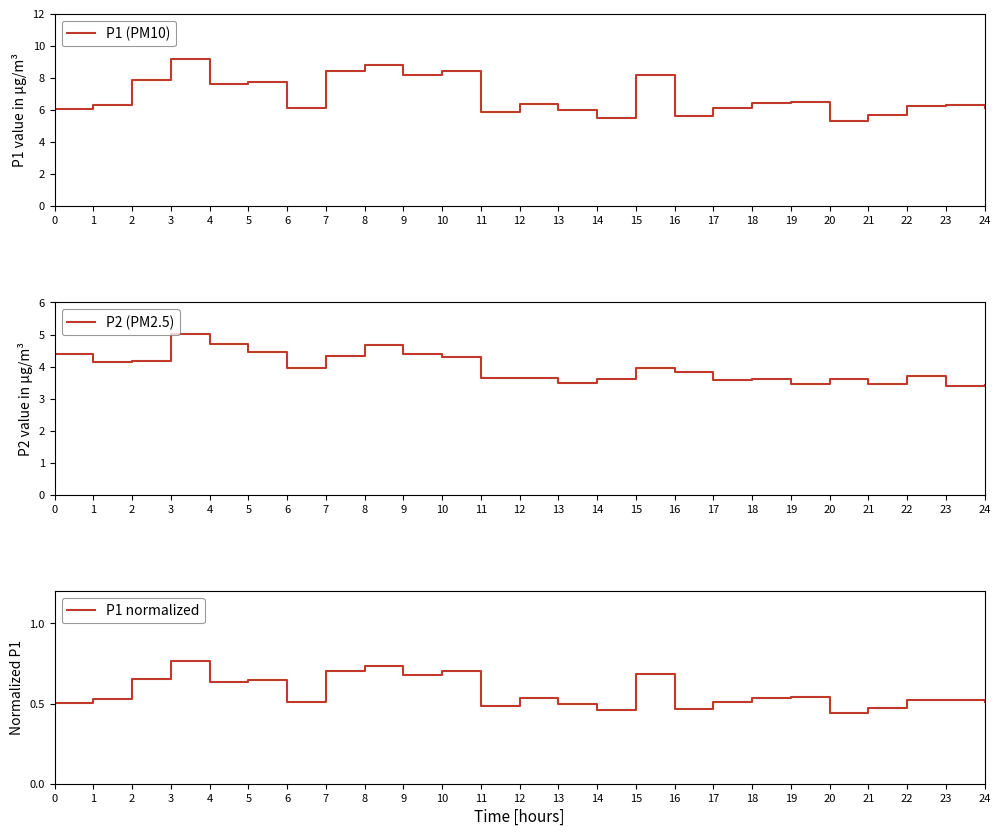

Count the P1 normalized values in the range 0 to 1.

25